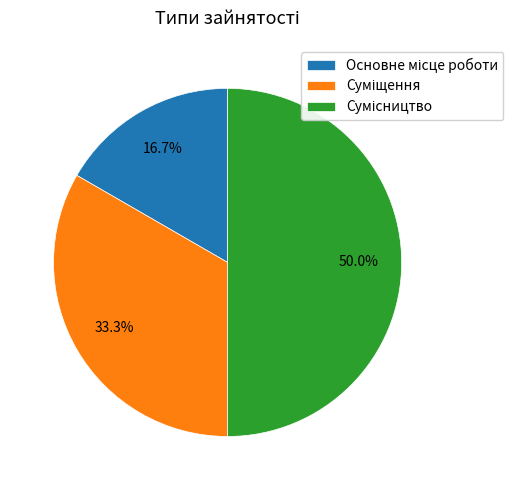

To the nearest percent, what percentage of the pie is Сумісництво?

50%